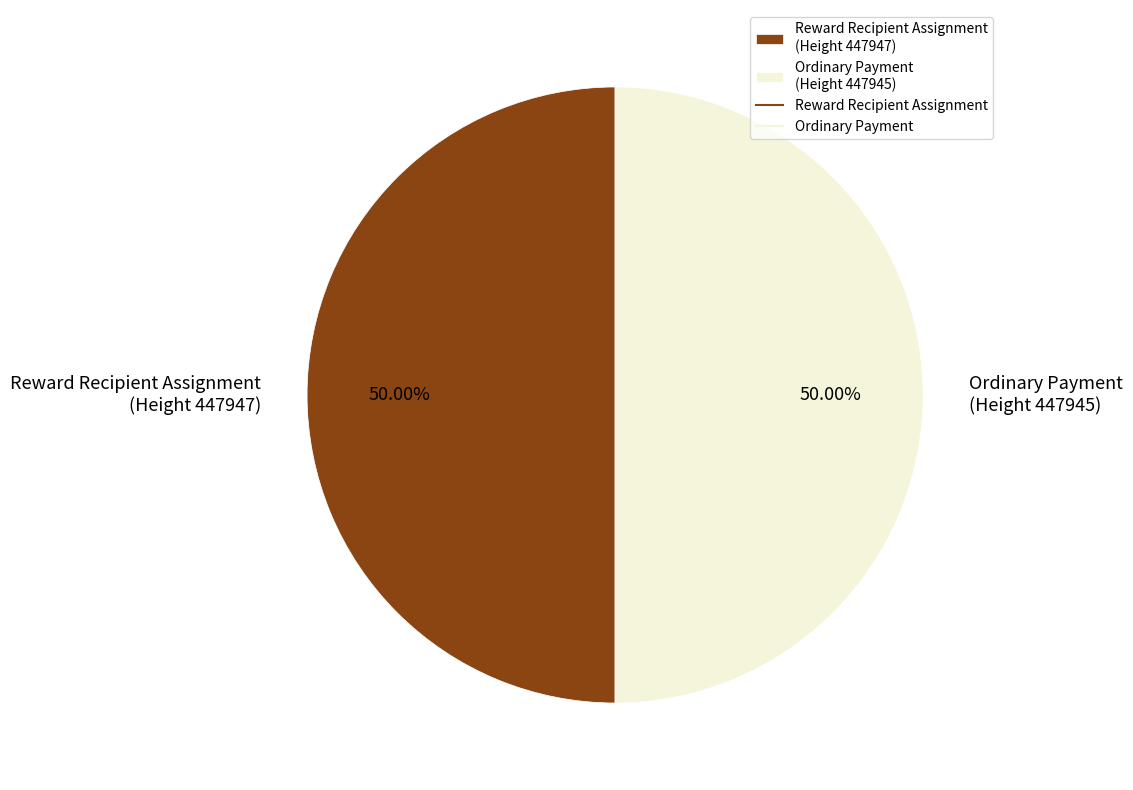

What is the ratio of the value at Reward Recipient Assignment (Height 447947) to the value at Ordinary Payment (Height 447945)?

1.0